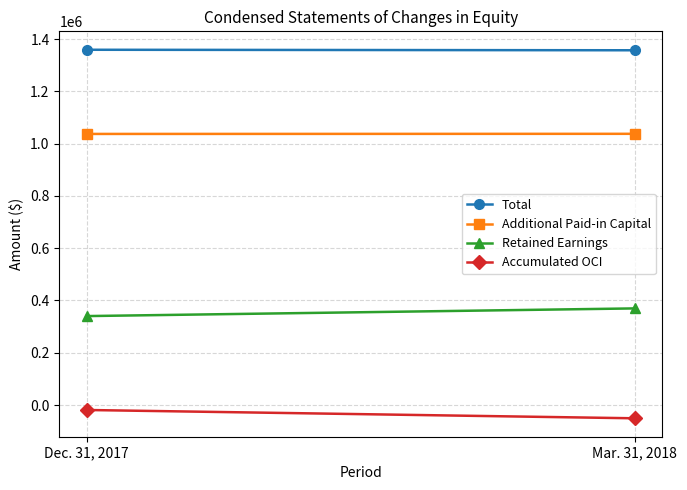

How many distinct data groups are displayed?

4